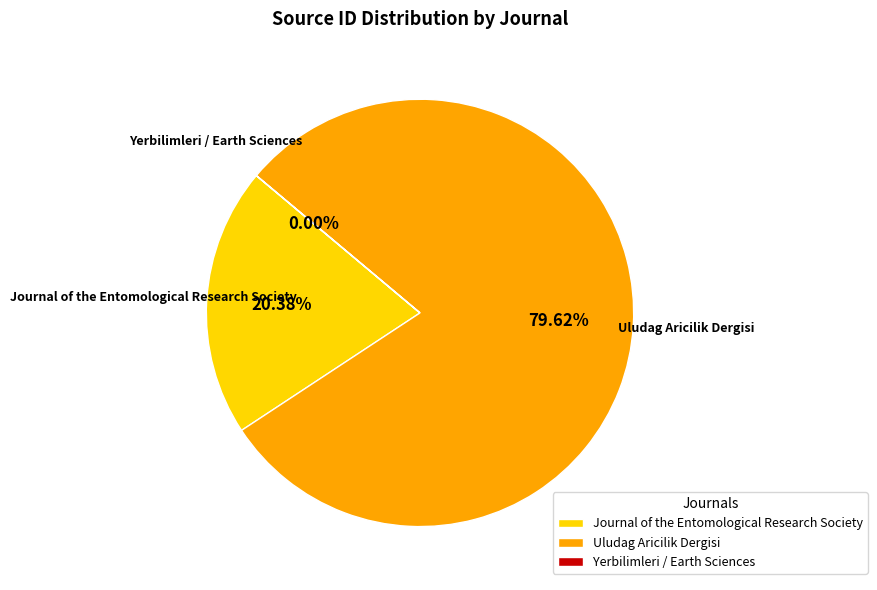

Which slice is the largest?

Uludag Aricilik Dergisi